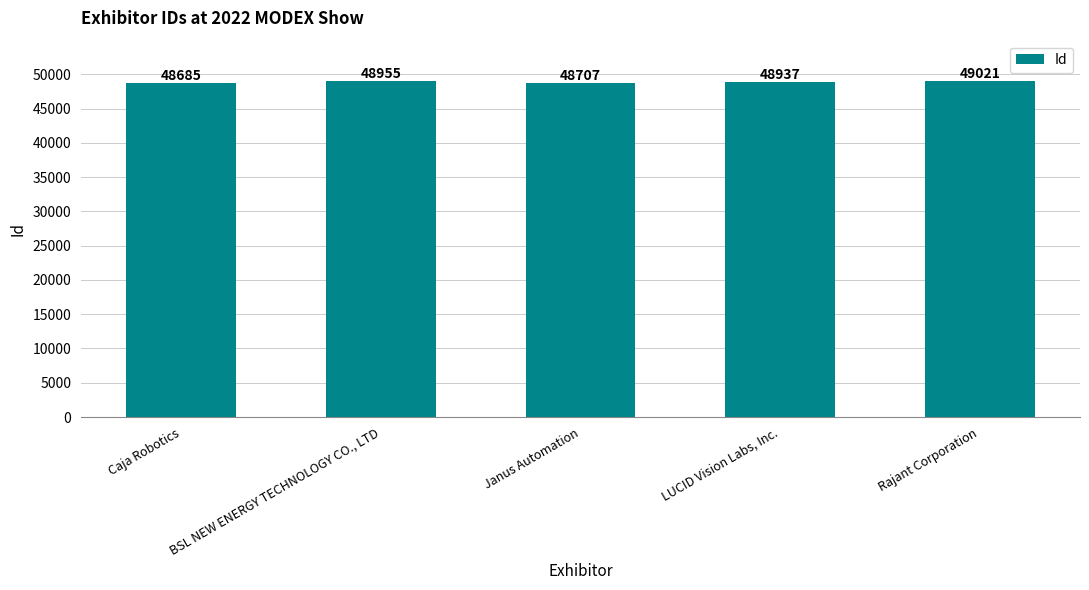

What is the change in value from Caja Robotics to BSL NEW ENERGY TECHNOLOGY CO., LTD?

+270